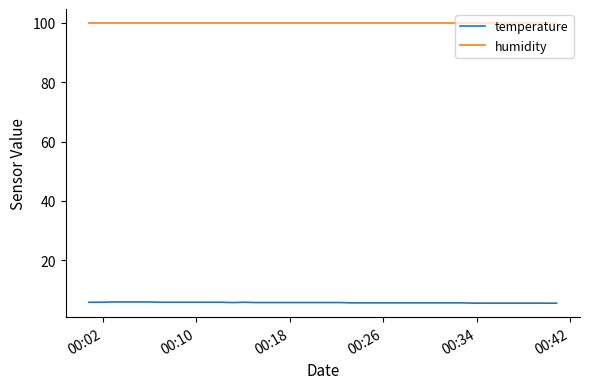

List the series in order of their overall mean, lowest first.

temperature, humidity